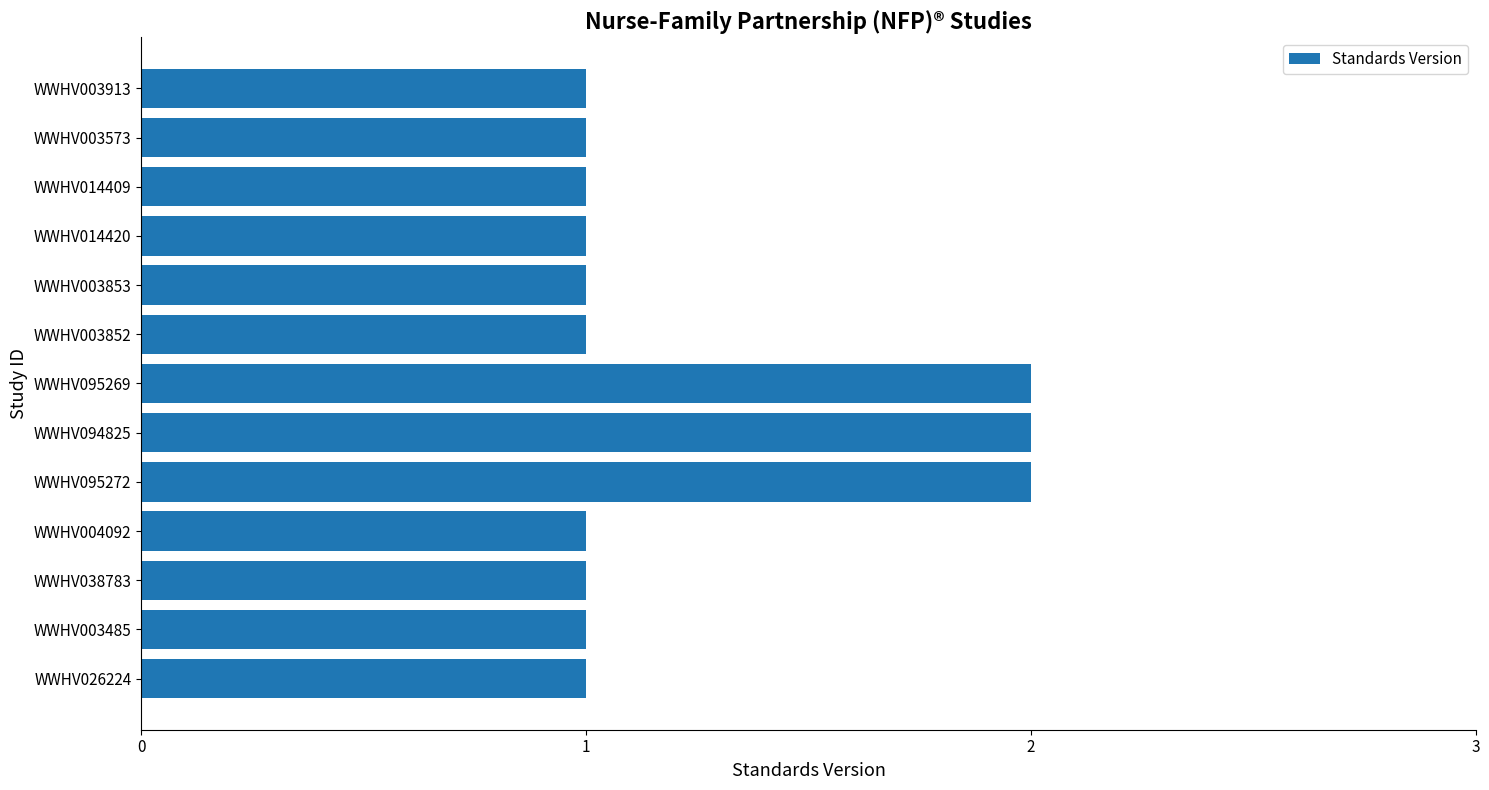

Are the bars horizontal?

Yes